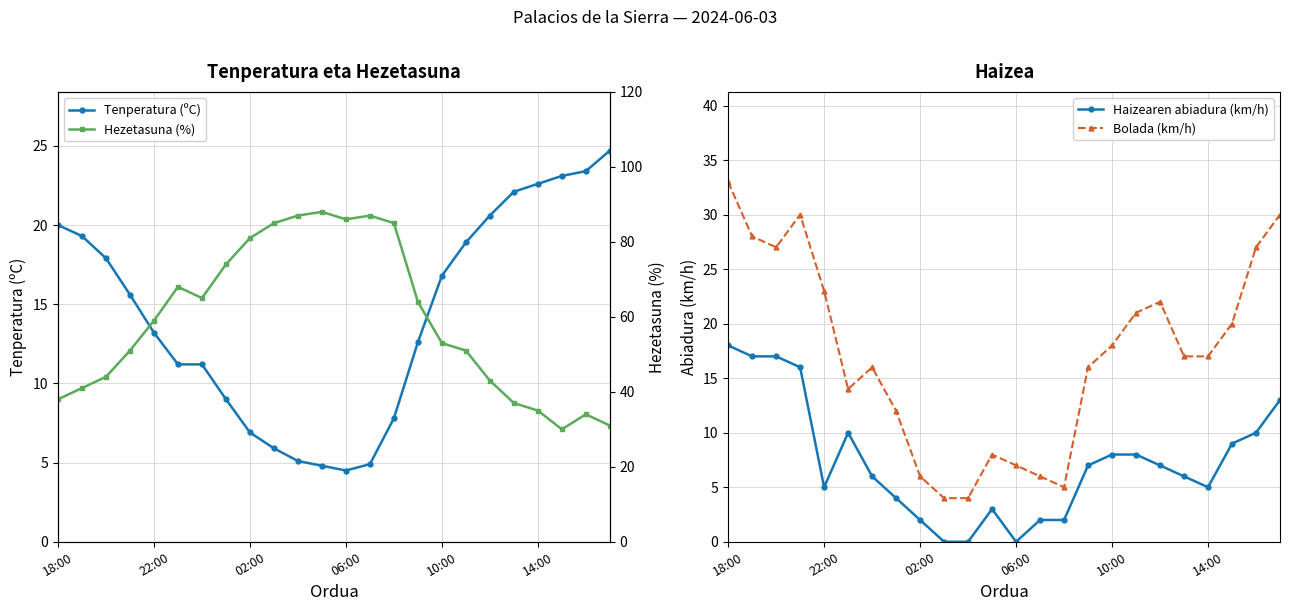

Is it true that Haizearen abiadura (km/h) equals 13.0 at 23?

True